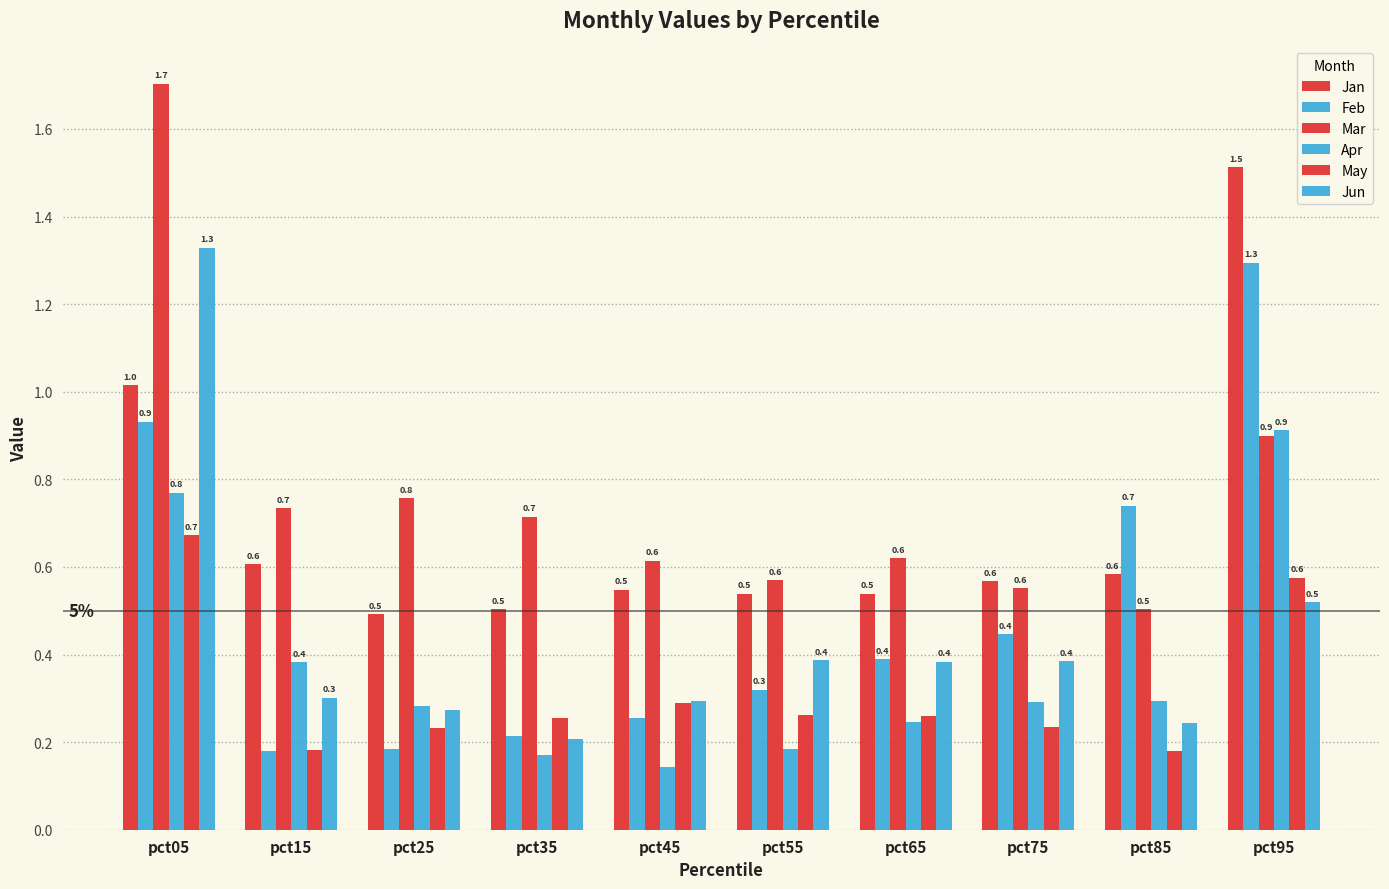

How many bars are there in each group?

6